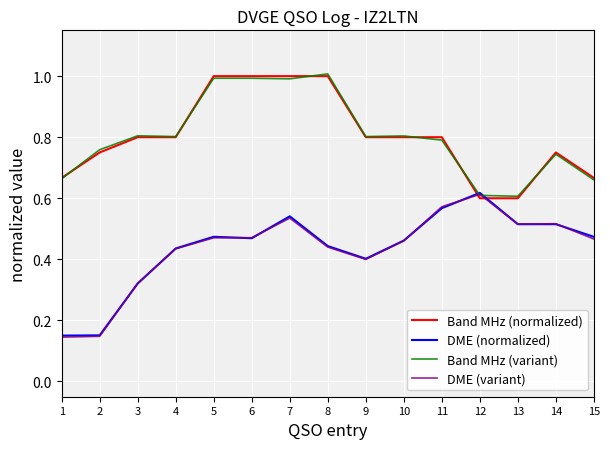

At which label does DME (variant) reach its peak?

12